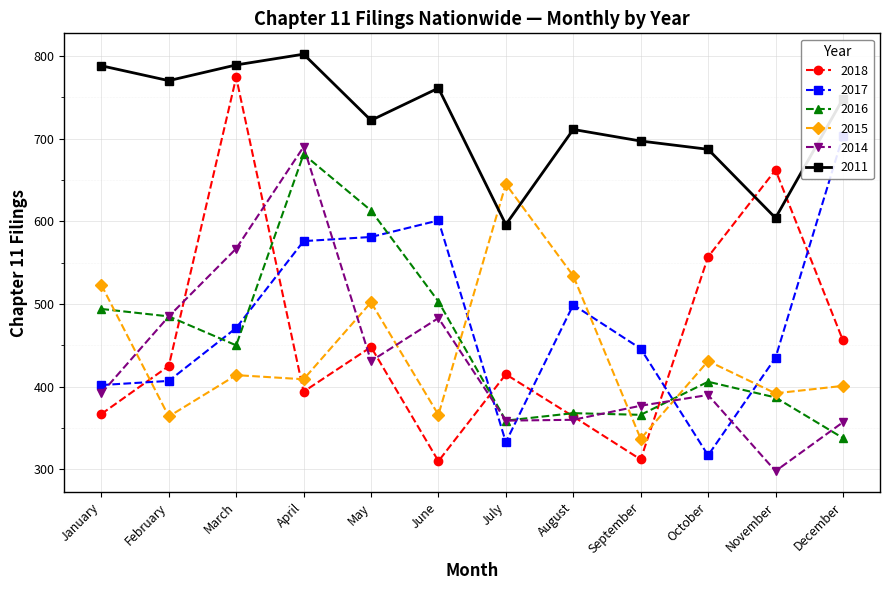

True or false: 2018 has a value of 557 at October.

True